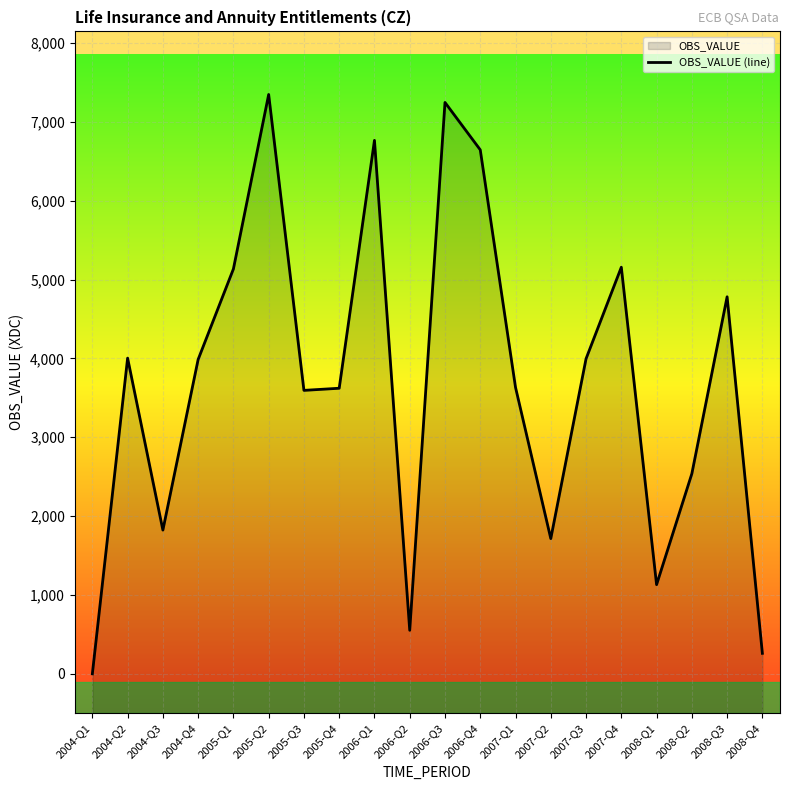

What is the label of the 14th point from the left?

2007-Q2